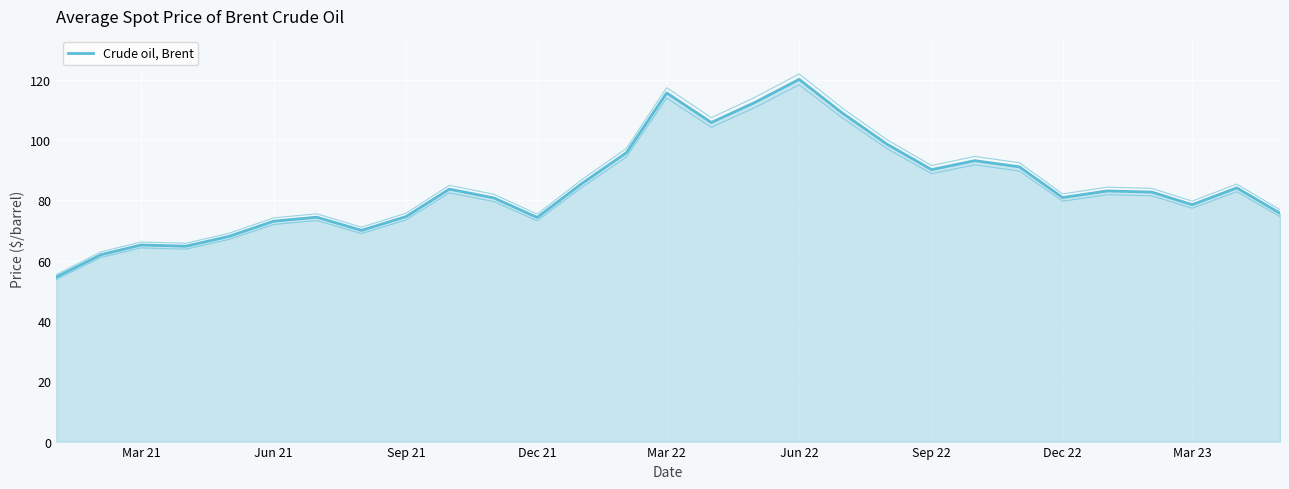

What is the sum of all values?

2447.4